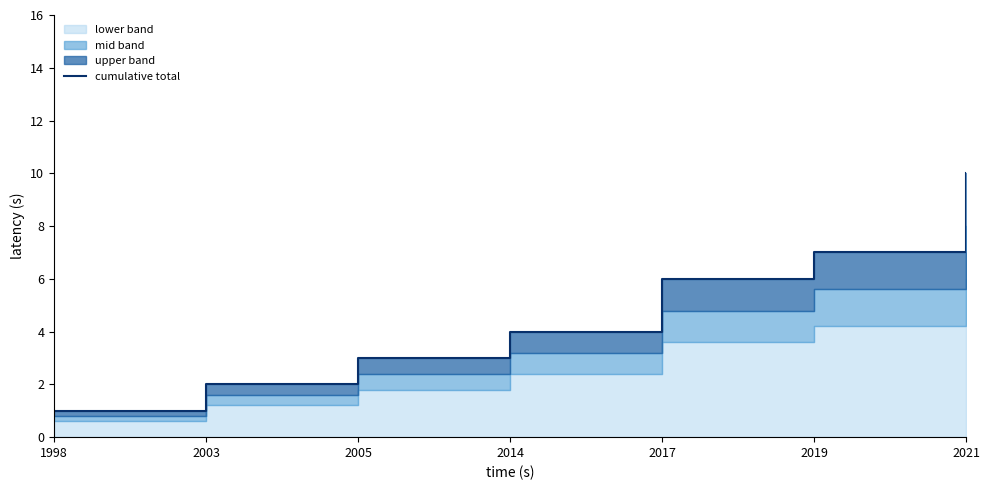

Between 2017 and 2003, which is larger?

2017